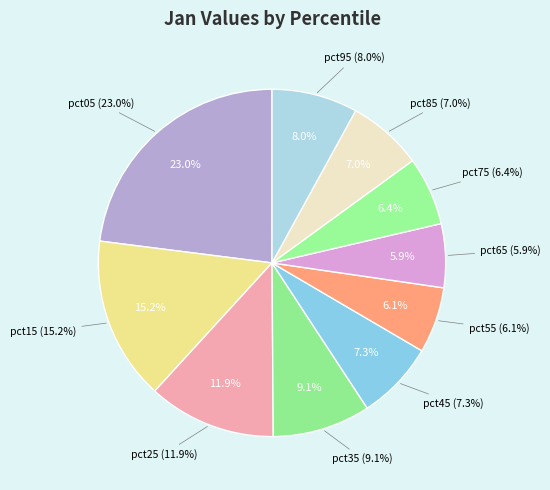

Rank the categories by value from highest to lowest.

pct05, pct15, pct25, pct35, pct95, pct45, pct85, pct75, pct55, pct65